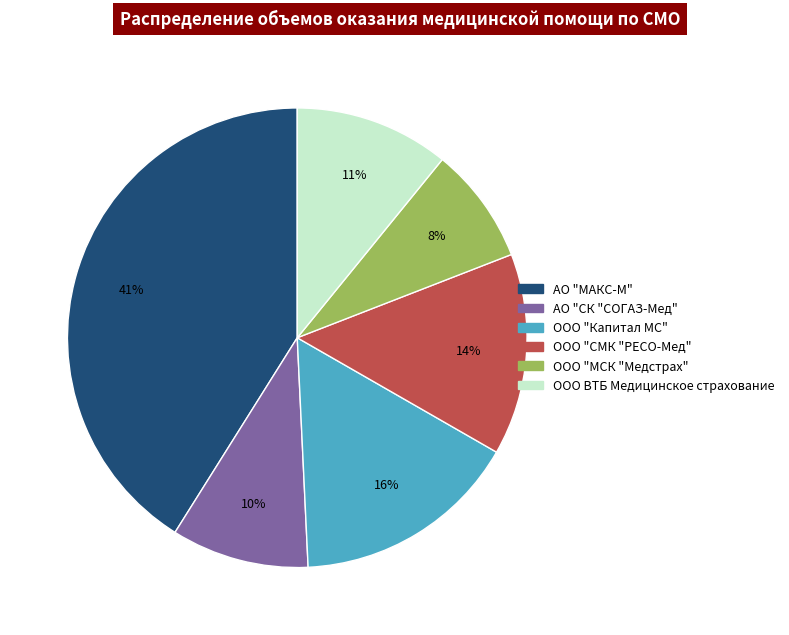

Count the number of slices in the pie.

6